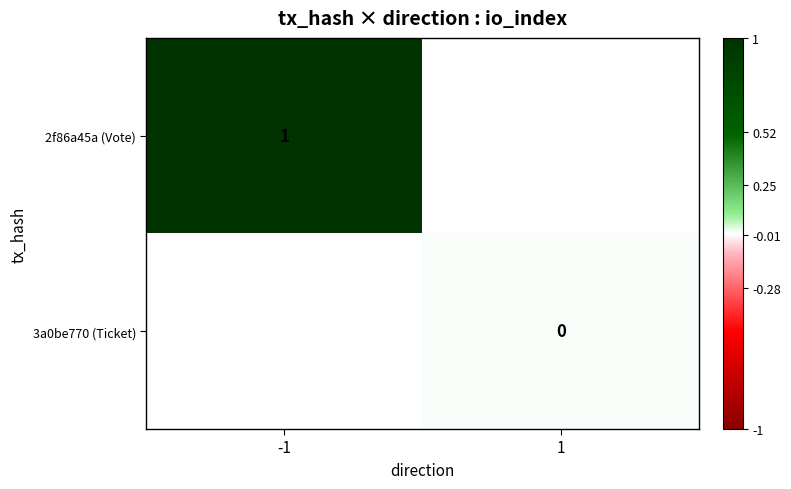

The value of 2f86a45a (Vote) at -1 is 1. True or false?

True